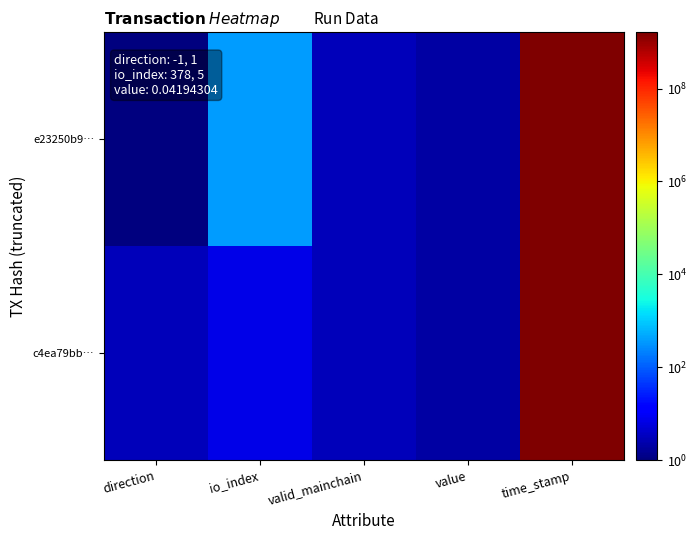

How many series are shown in this chart?

2